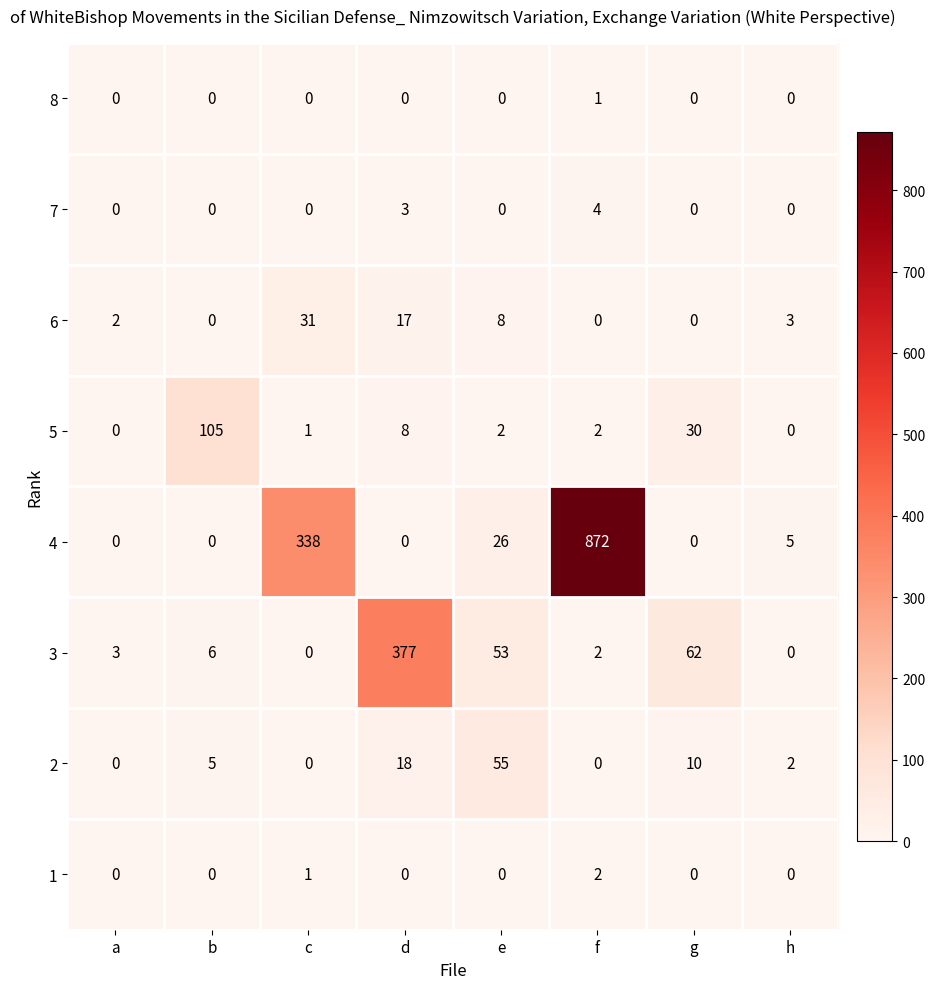

Which series changed the most between a and h?

4